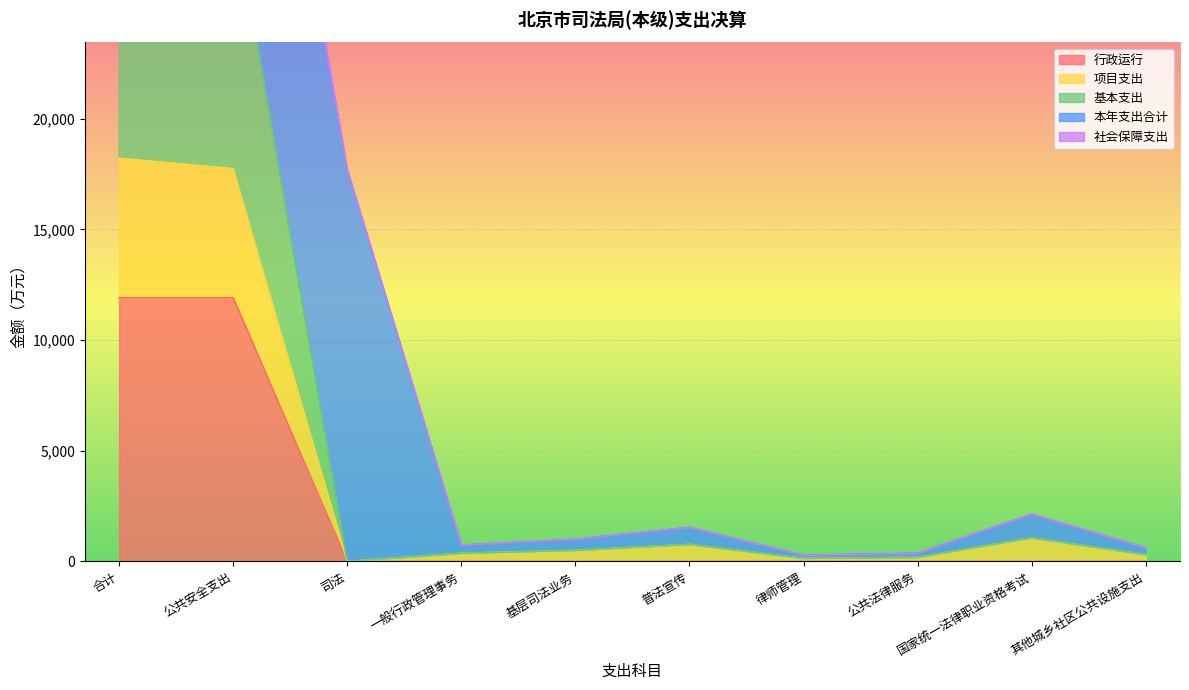

What is the average value of the 项目支出 series?

3929.3